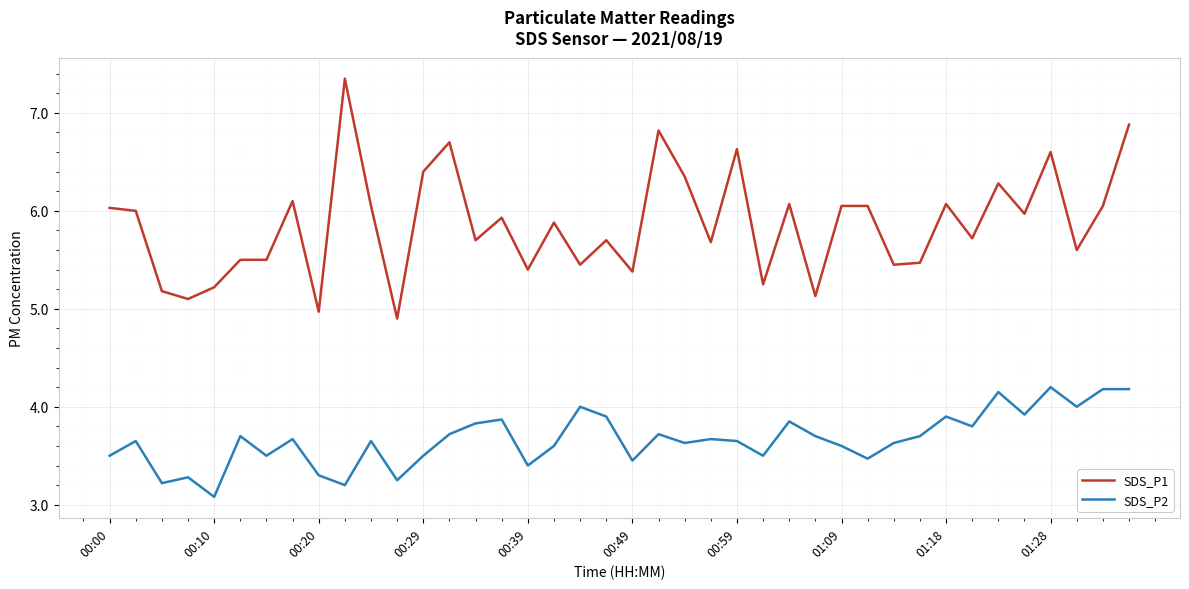

List the series in order of their peak value, lowest first.

SDS_P2, SDS_P1